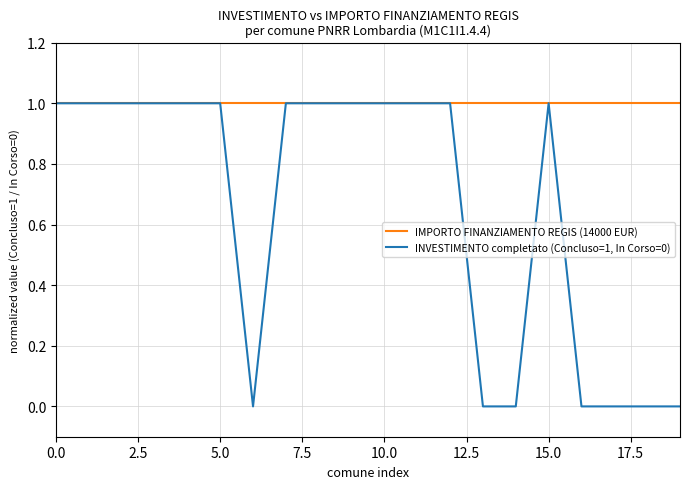

Reading right to left, what are all the values shown in this chart?

IMPORTO FINANZIAMENTO REGIS (14000 EUR): 1	1	1	1	1	1	1	1	1	1	1	1	1	1	1	1	1	1	1	1
INVESTIMENTO completato (Concluso=1, In Corso=0): 0	0	0	0	1	0	0	1	1	1	1	1	1	0	1	1	1	1	1	1